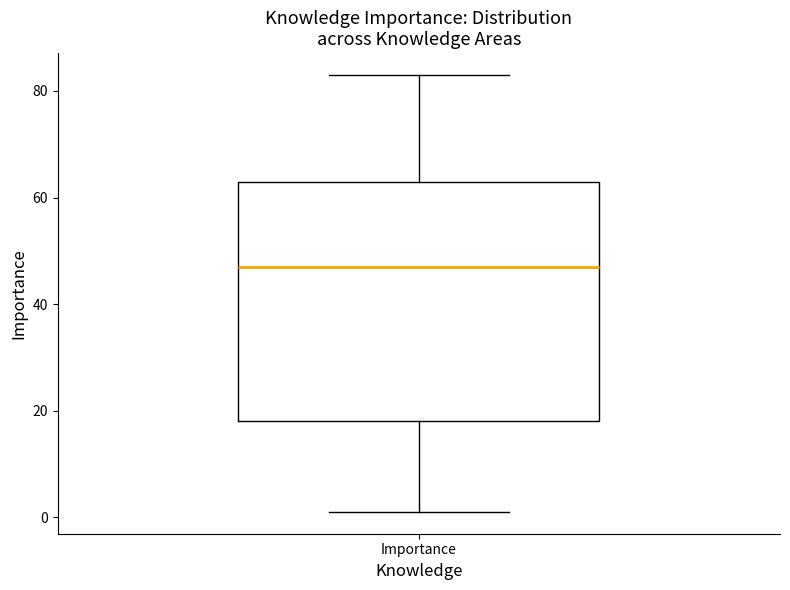

Transcribe this box plot: give where the median line is, the range the box spans, and where the two whiskers end, as read against the y-axis. The values are not printed on the chart, so give them approximately, as read against the axis.

median 48, box 18 to 64, whiskers 2 to 84